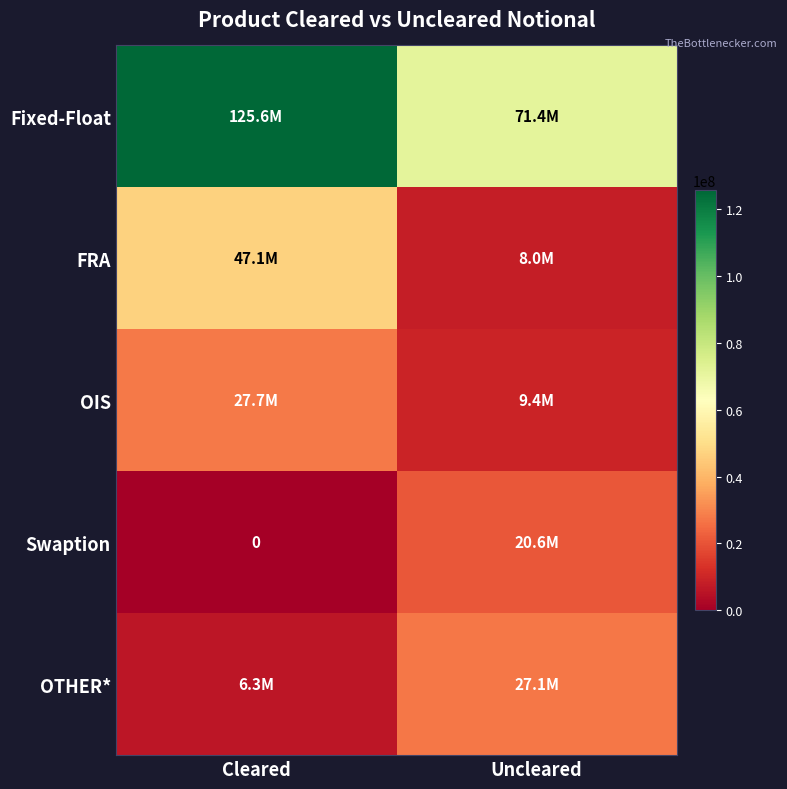

What is the spread (max minus min) of values at Cleared?

125616529